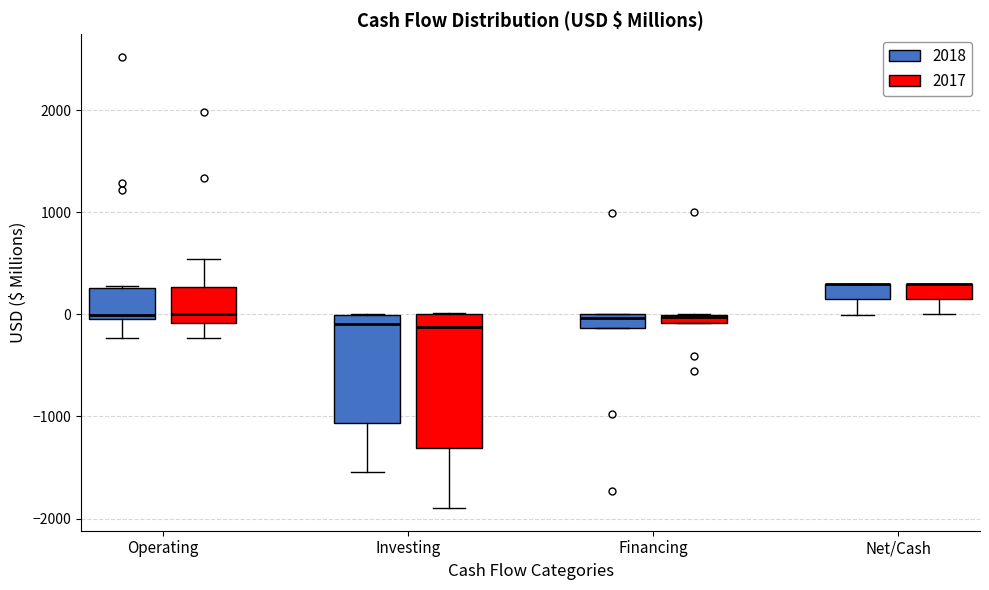

Comparing the boxes themselves (not the whiskers), which one is the tallest?

Investing (2017)